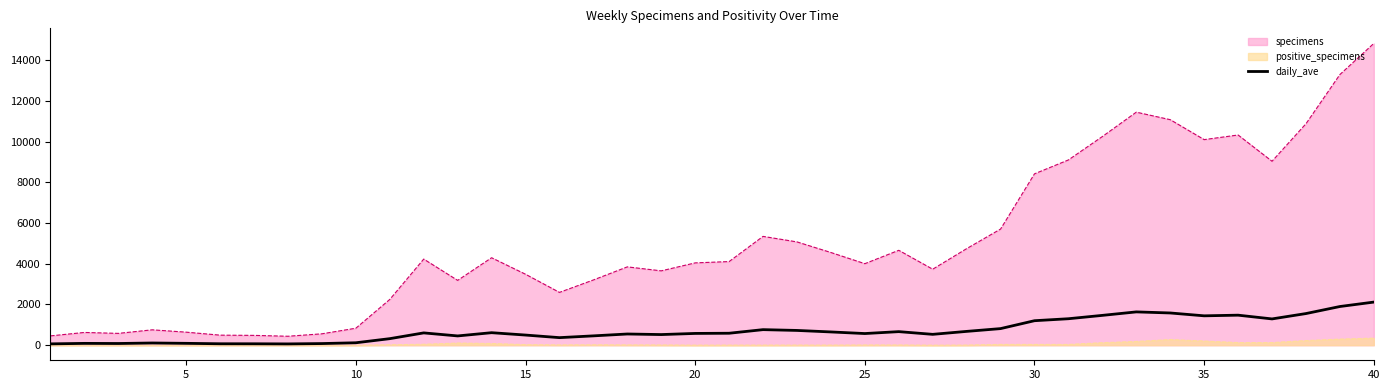

Which series has the widest spread of values?

specimens